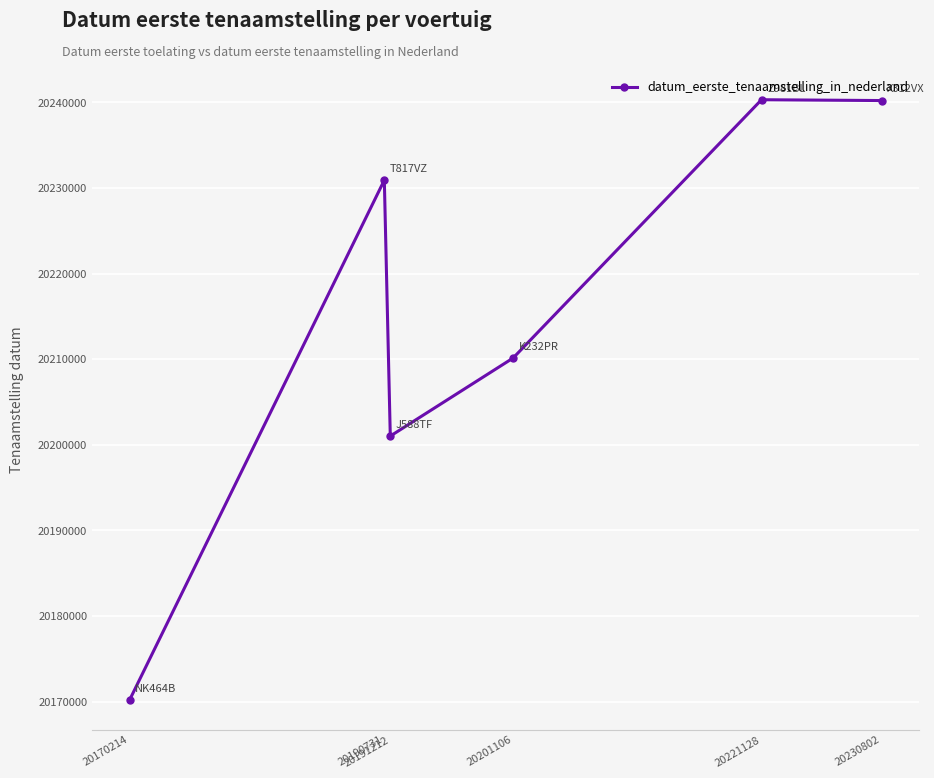

True or false: the data shows 6918024 at 20201106.

False